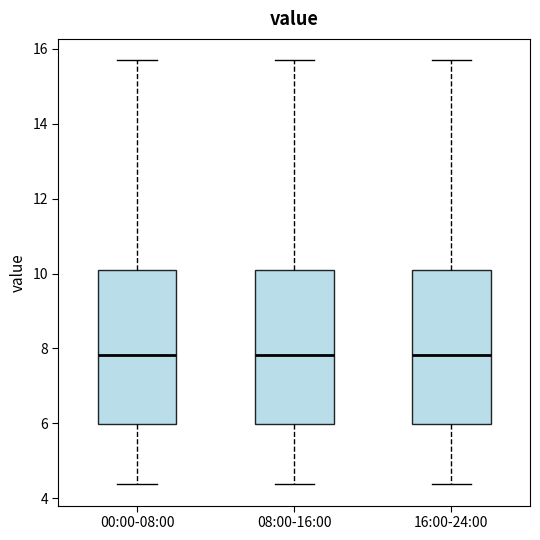

Where does the median line of the box for 08:00-16:00 sit on the y-axis? The values are not printed on the chart, so give them approximately, as read against the axis.

7.8